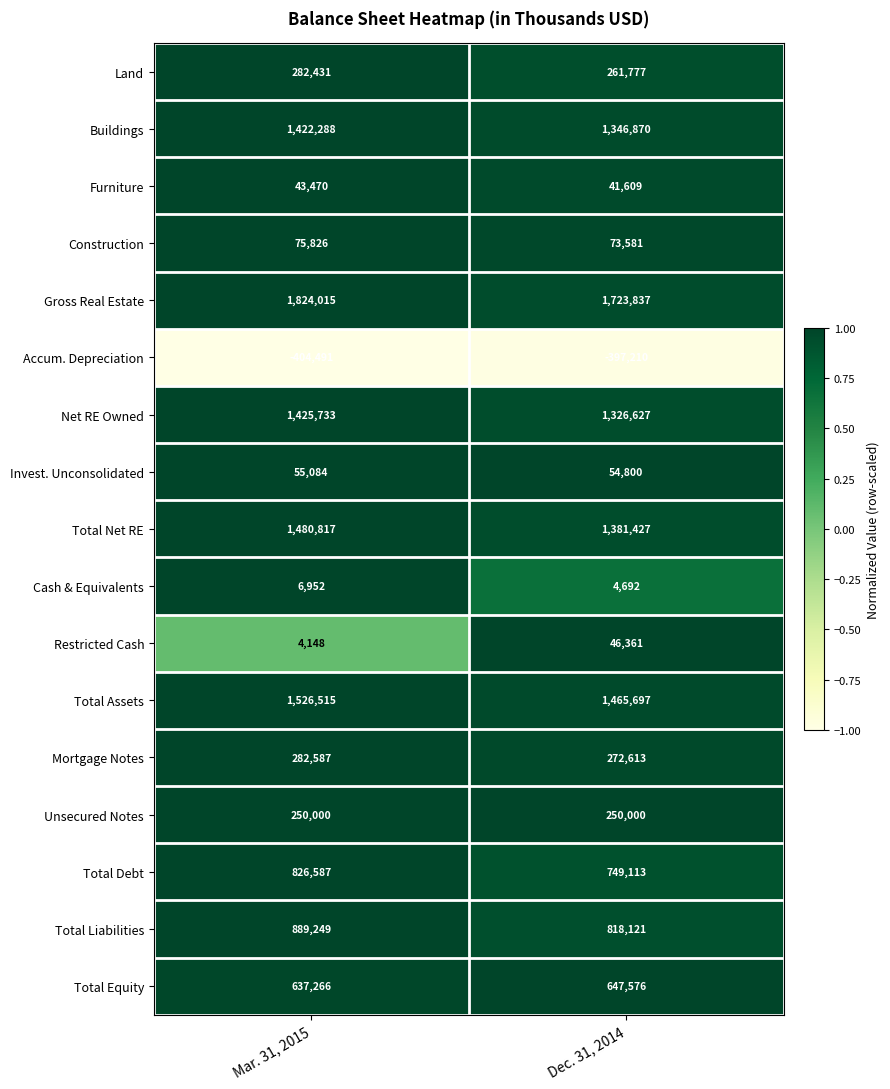

List the series in order of their peak value, highest first.

Gross Real Estate, Total Assets, Total Net RE, Net RE Owned, Buildings, Total Liabilities, Total Debt, Total Equity, Mortgage Notes, Land, Unsecured Notes, Construction, Invest. Unconsolidated, Restricted Cash, Furniture, Cash & Equivalents, Accum. Depreciation